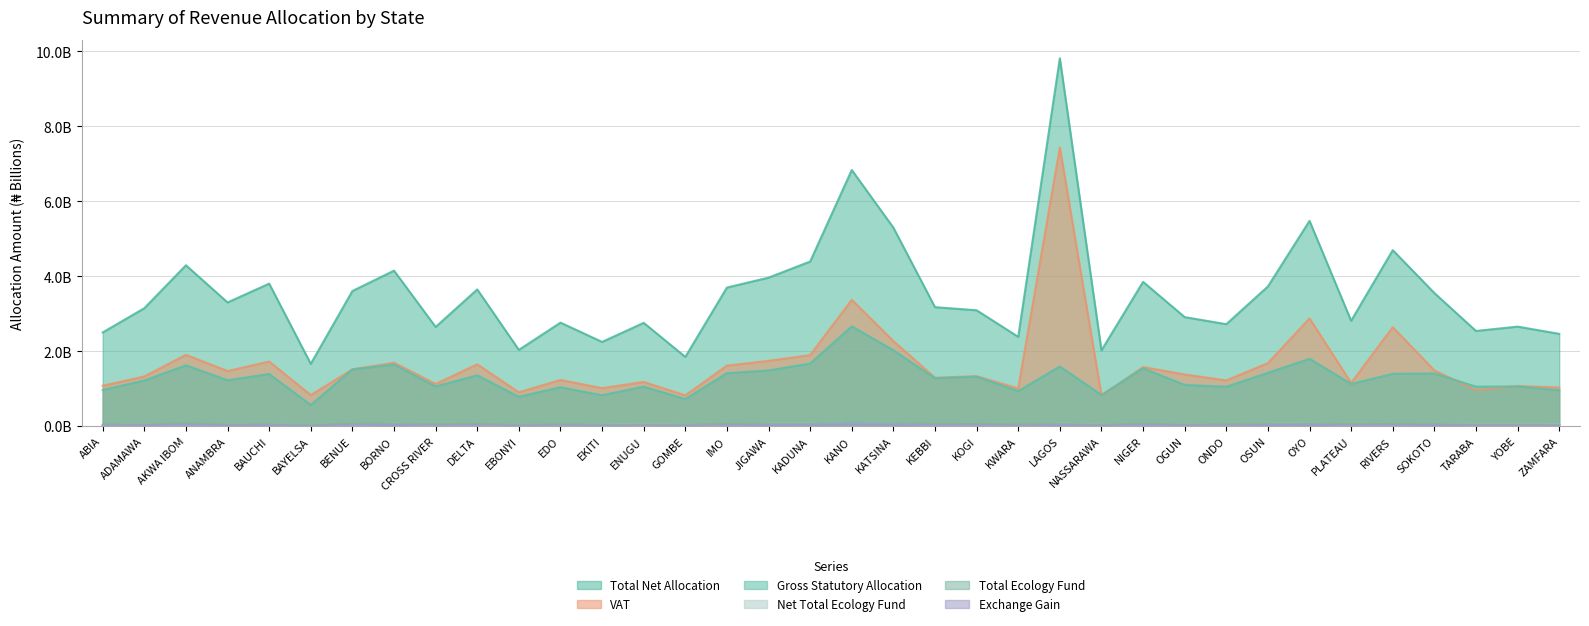

At which category does the chart reach its minimum across all series?

BAYELSA